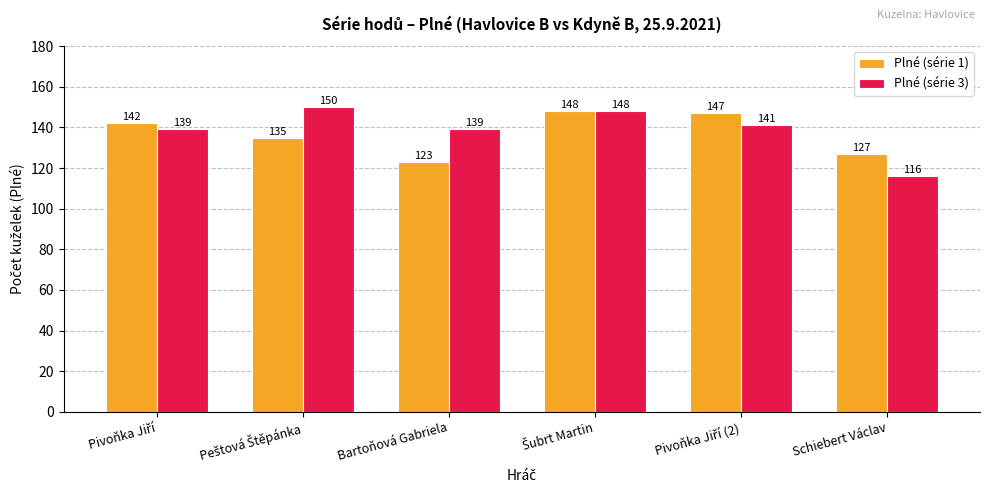

At how many categories does at least one series exceed 145?

3